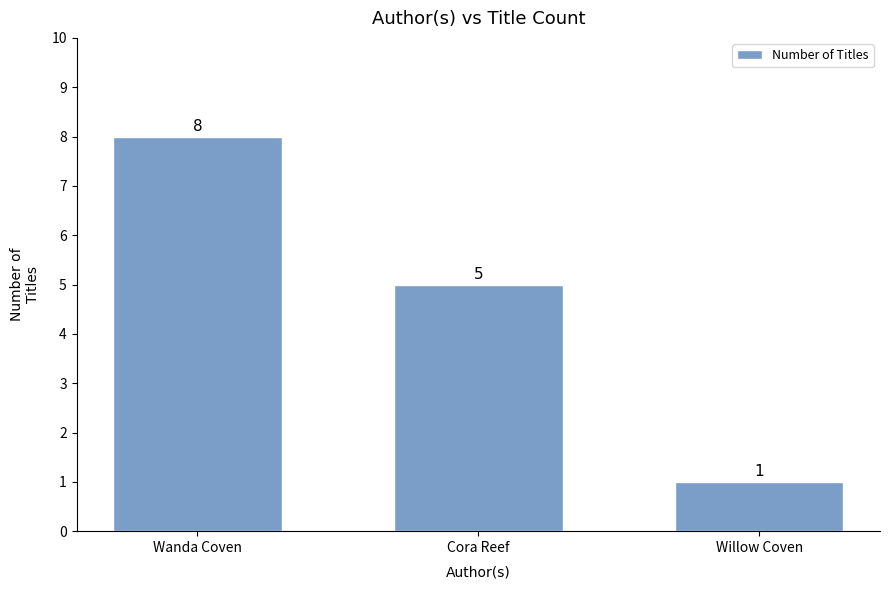

How many bars are there in total?

3